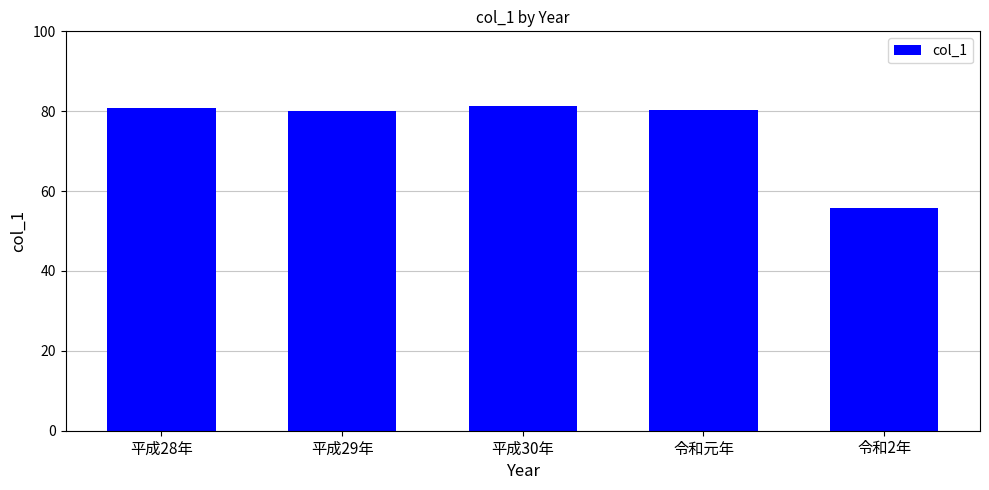

What is the average value?

75.6